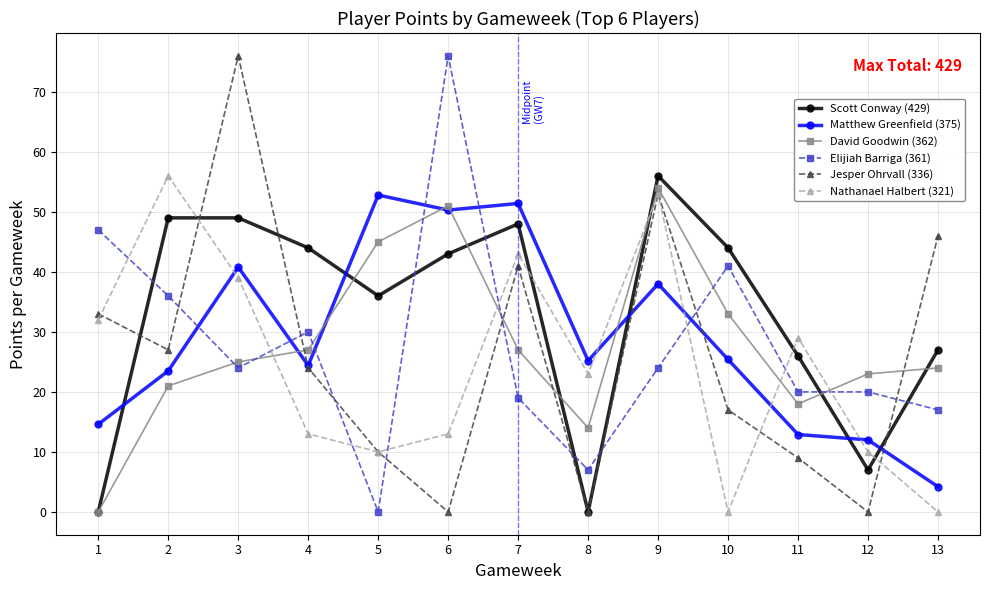

In Scott Conway (429), how many points are lower than both neighbors (excluding endpoints)?

3